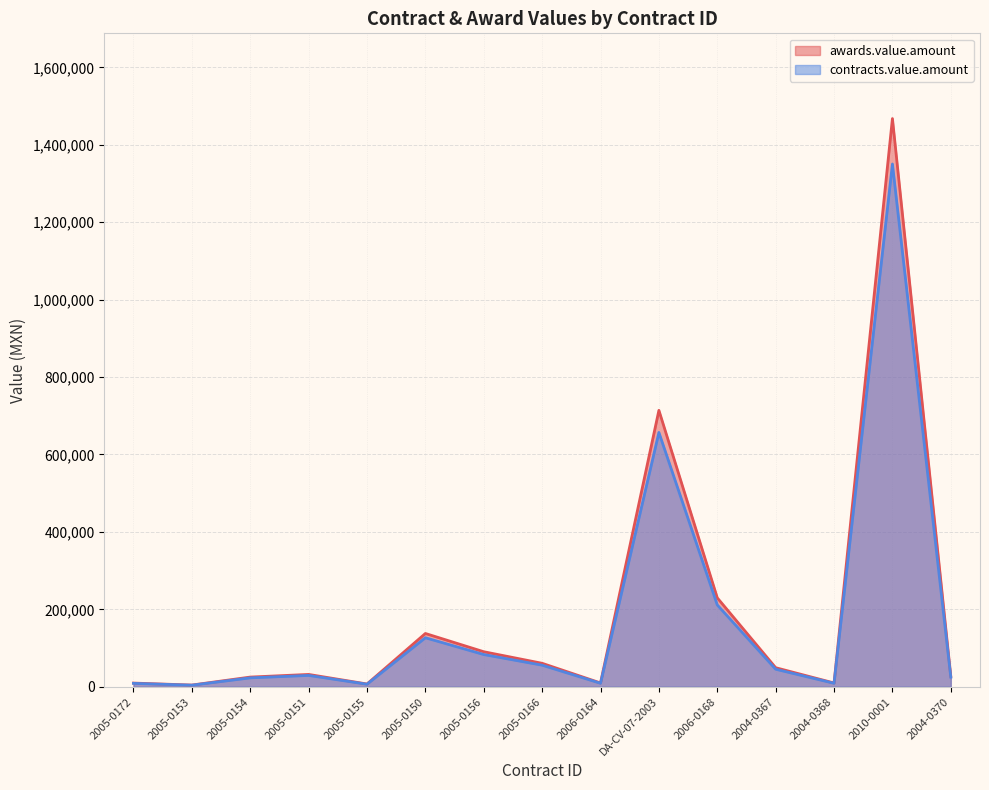

What are all the series names shown in the legend?

awards.value.amount, contracts.value.amount